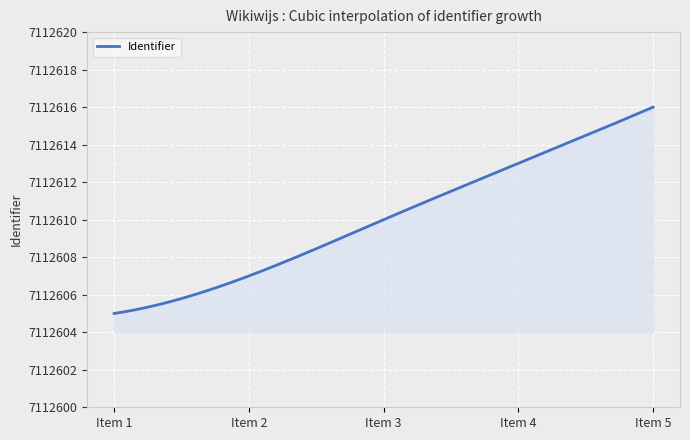

How many categories are shown in the chart?

300